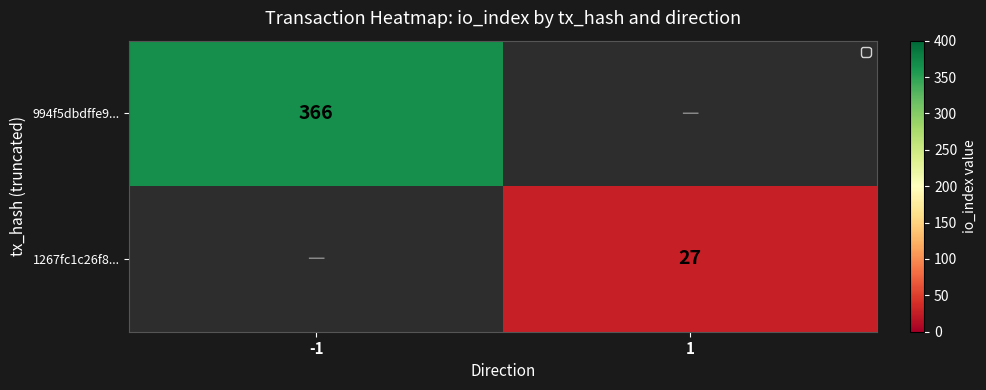

The value of 1267fc1c26f8... at 1 is 40. True or false?

False